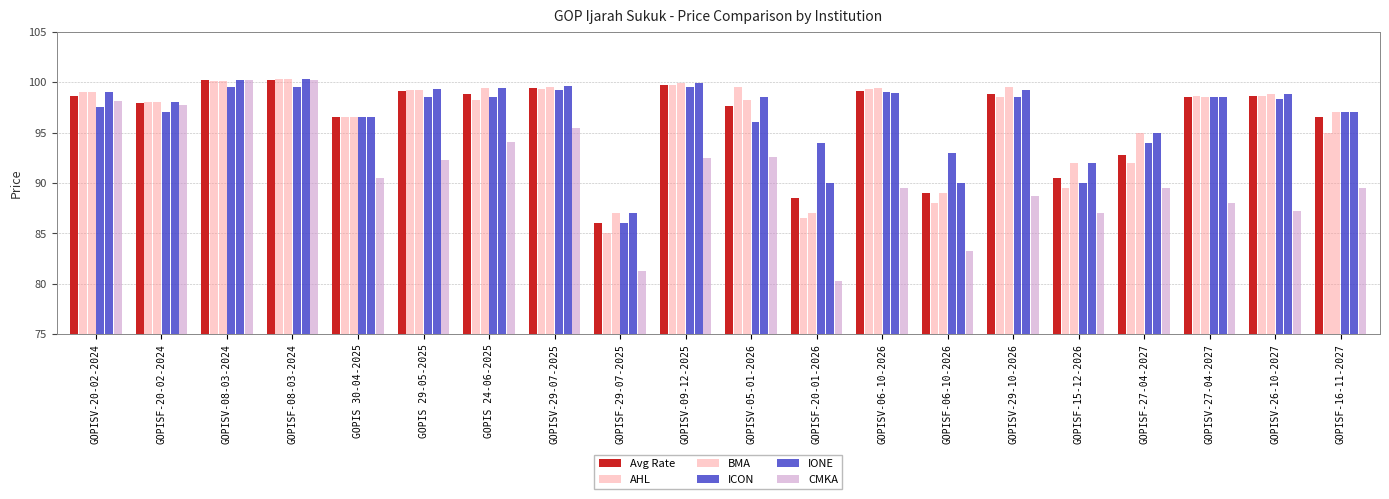

What is the label of the 16th bar from the left?

GOPISF-15-12-2026